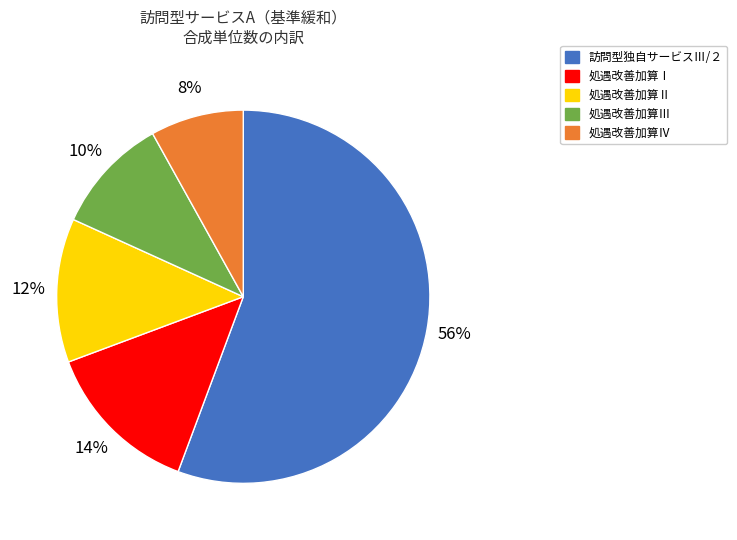

To the nearest percent, what is the difference between the largest and smallest slice percentages?

48%